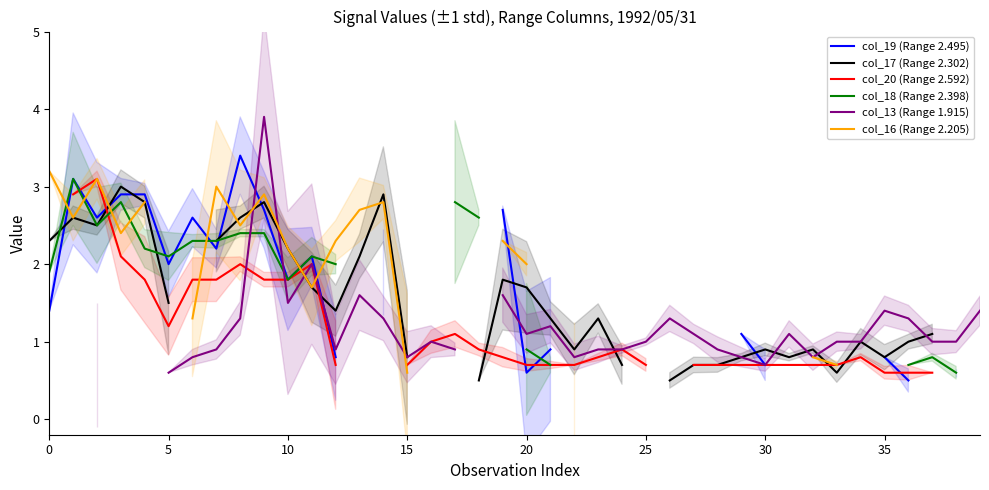

Which series has the largest range (max minus min)?

col_13 (Range 1.915)